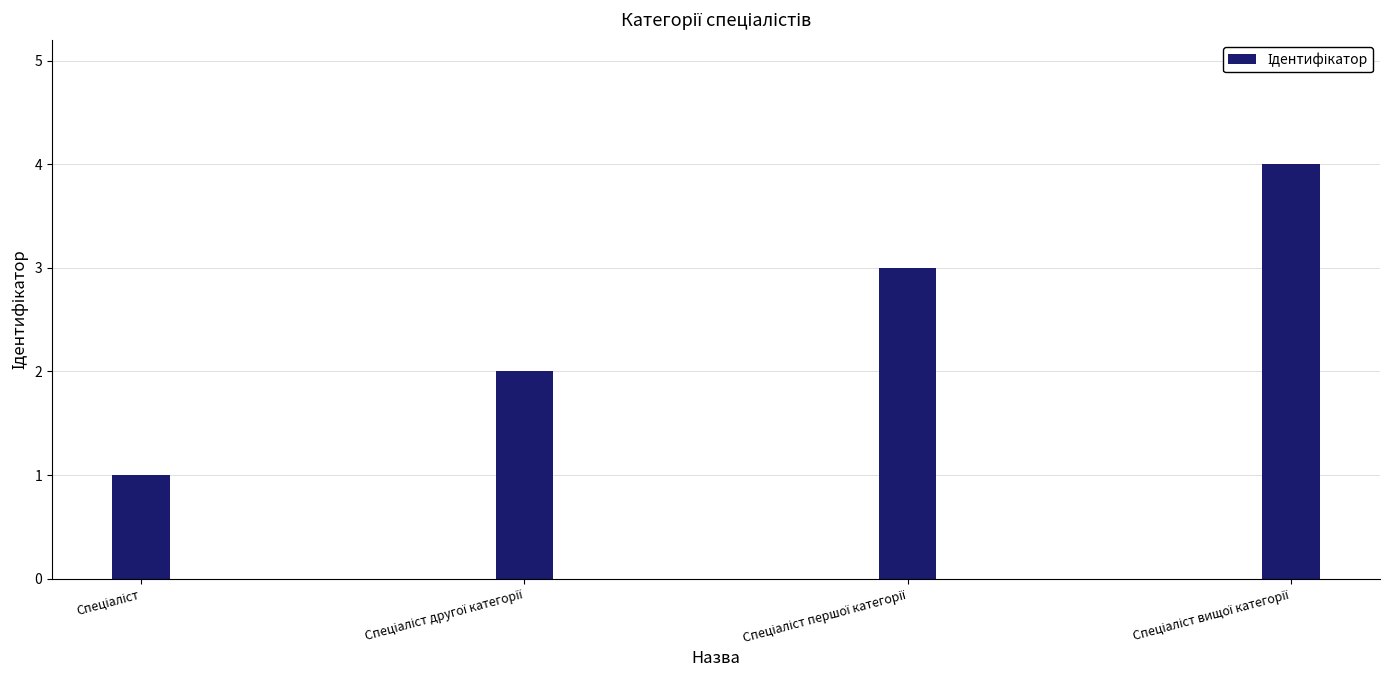

How many series are shown in this chart?

1